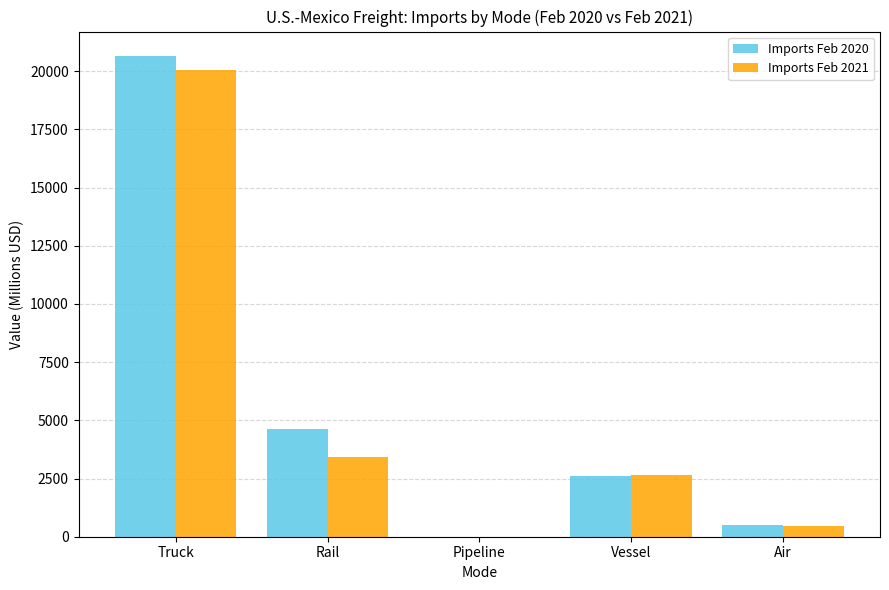

At which category is the sum across all series the highest?

Truck